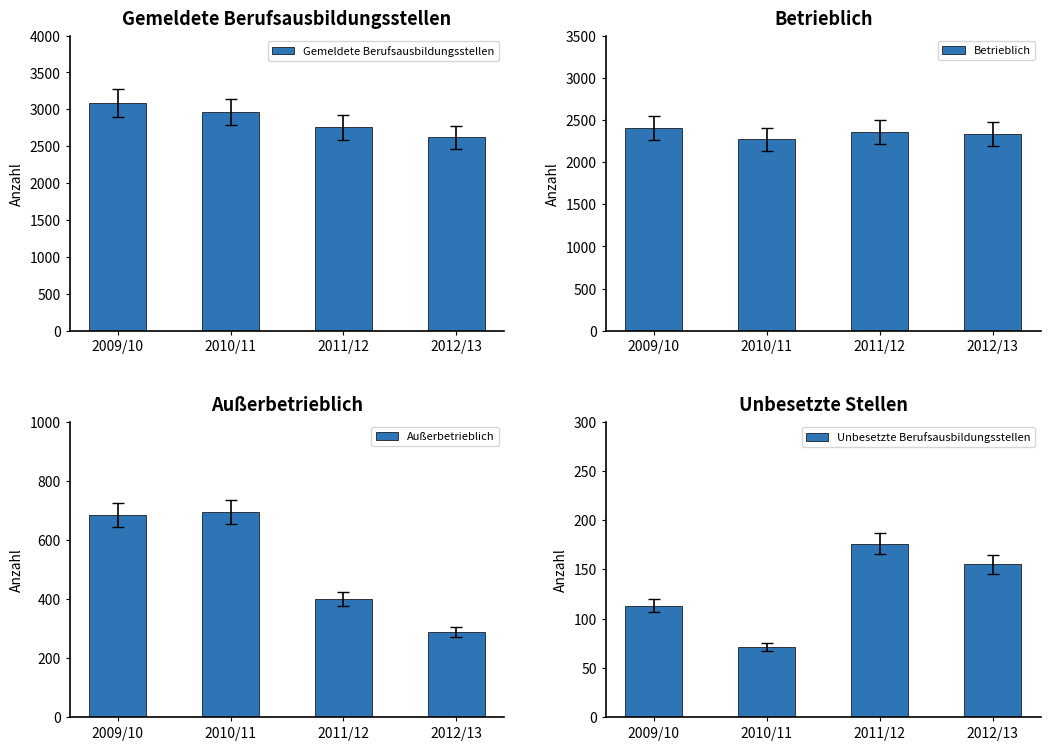

Which label corresponds to the smallest value in the chart?

2010/11